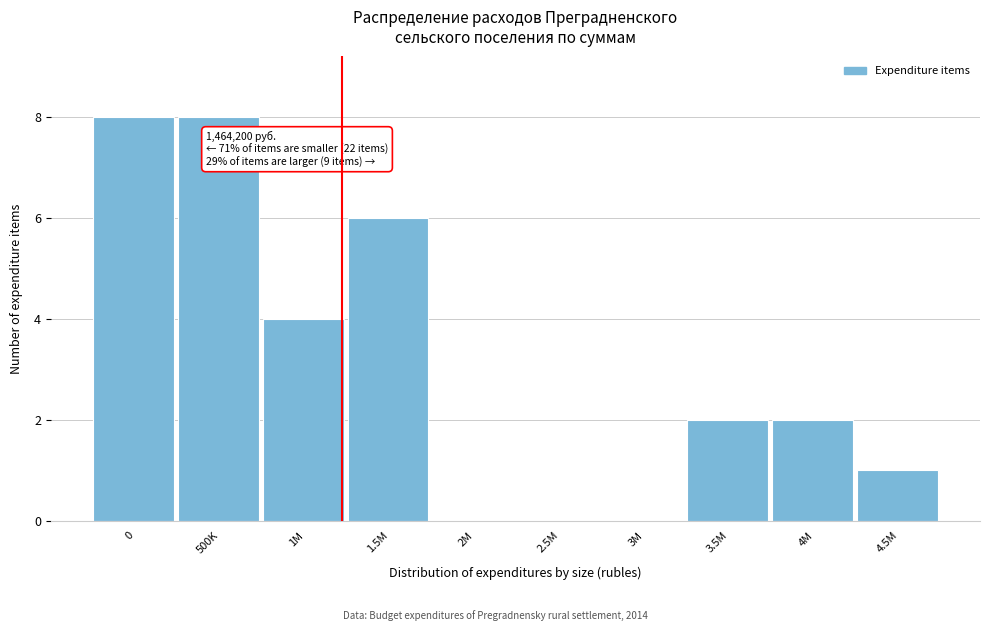

Reading right to left, what are all the values shown in this chart?

4.5M=1	4M=2	3.5M=2	3M=0	2.5M=0	2M=0	1.5M=6	1M=4	500K=8	0=8